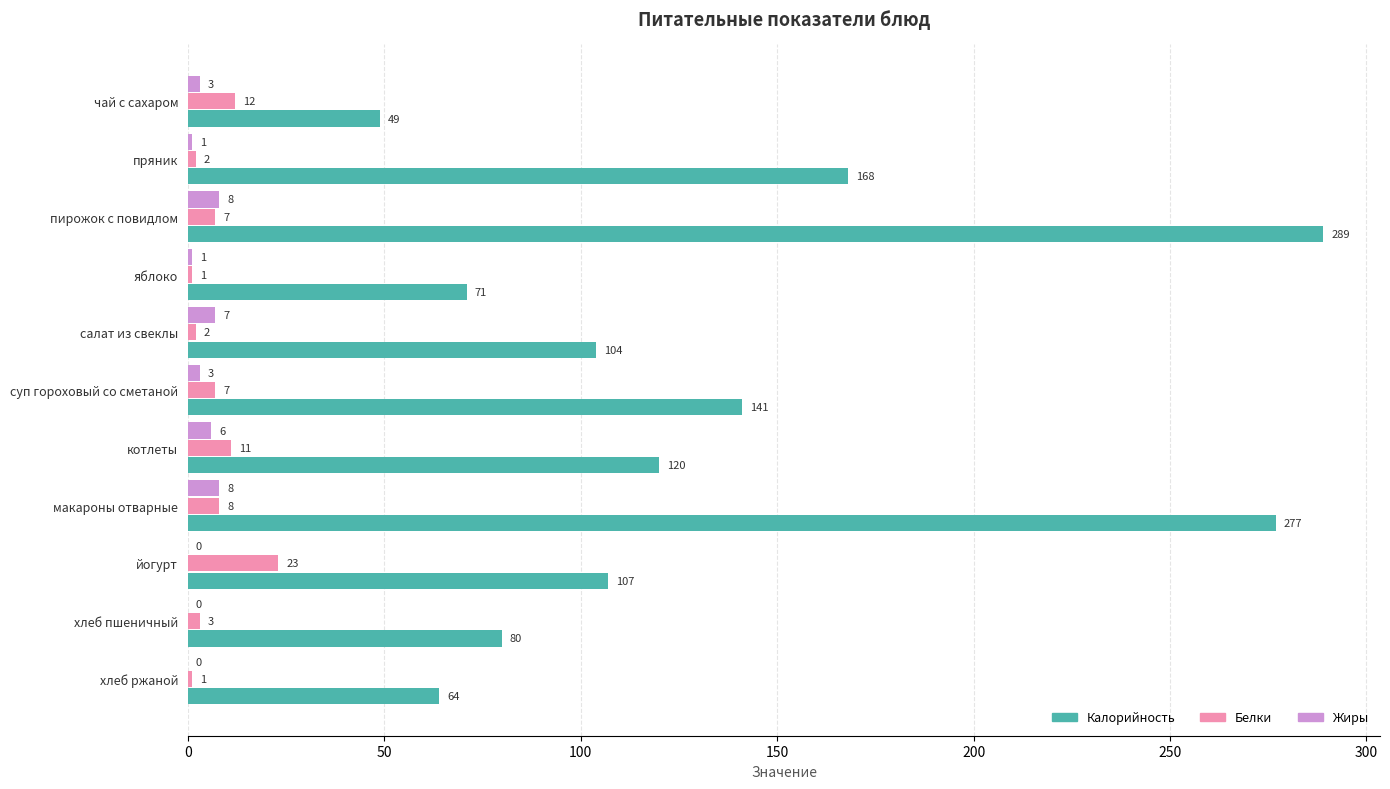

Which series changed the most between чай с сахаром and макароны отварные?

Калорийность